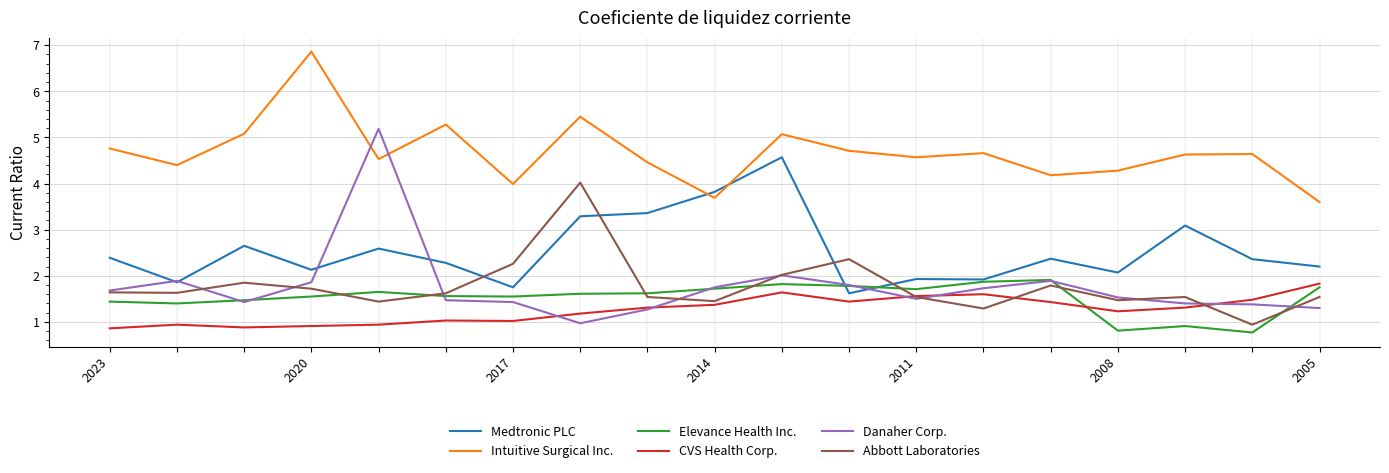

True or false: Intuitive Surgical Inc. and CVS Health Corp. intersect in this chart.

False